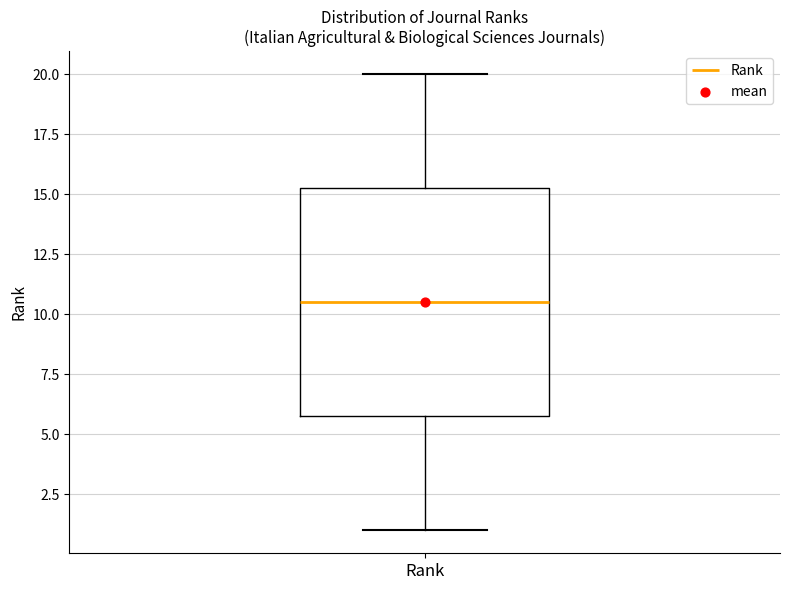

Transcribe this box plot: give where the median line is, the range the box spans, and where the two whiskers end, as read against the y-axis. The values are not printed on the chart, so give them approximately, as read against the axis.

median 10.5, box 6.0 to 15.5, whiskers 1.0 to 20.0